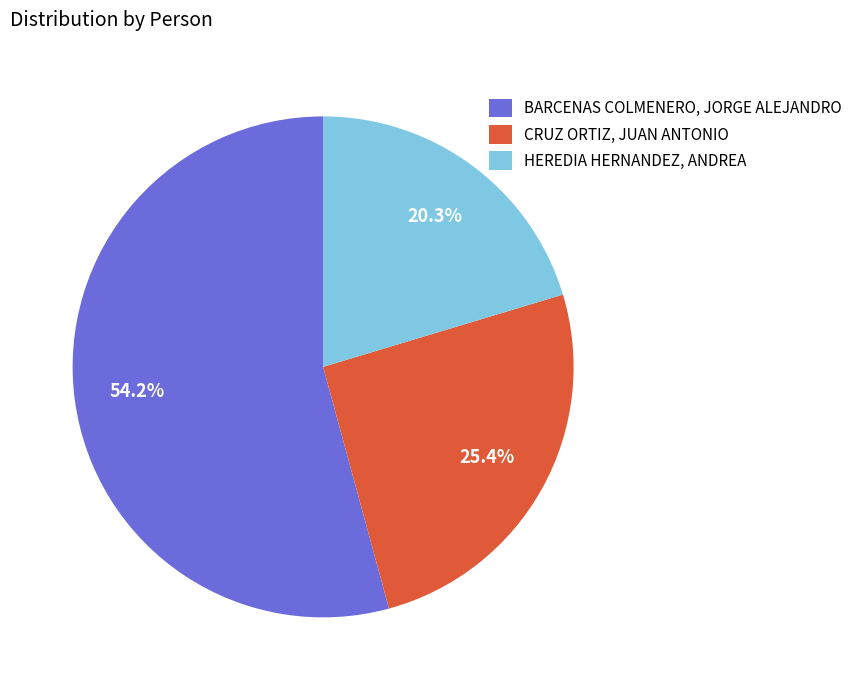

What percentage is NOT represented by HEREDIA HERNANDEZ, ANDREA?

79.7%